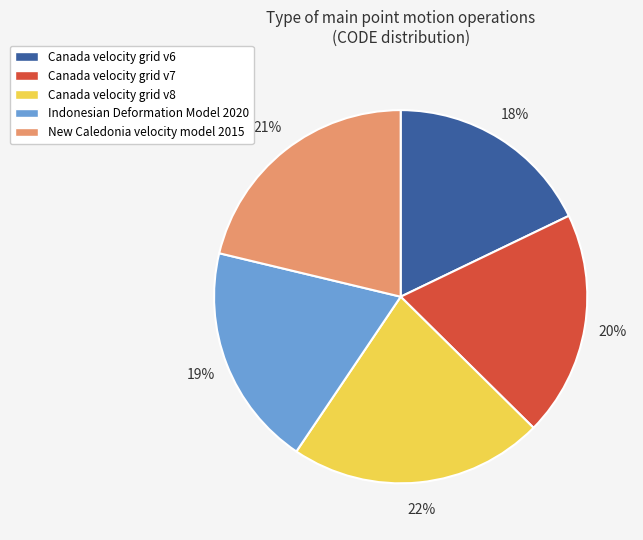

Is the sum of New Caledonia velocity model 2015 and Indonesian Deformation Model 2020 greater than half?

No